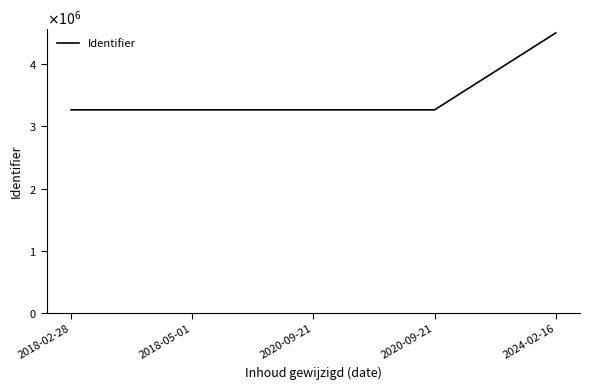

Does the chart display data point markers on the line(s)?

No